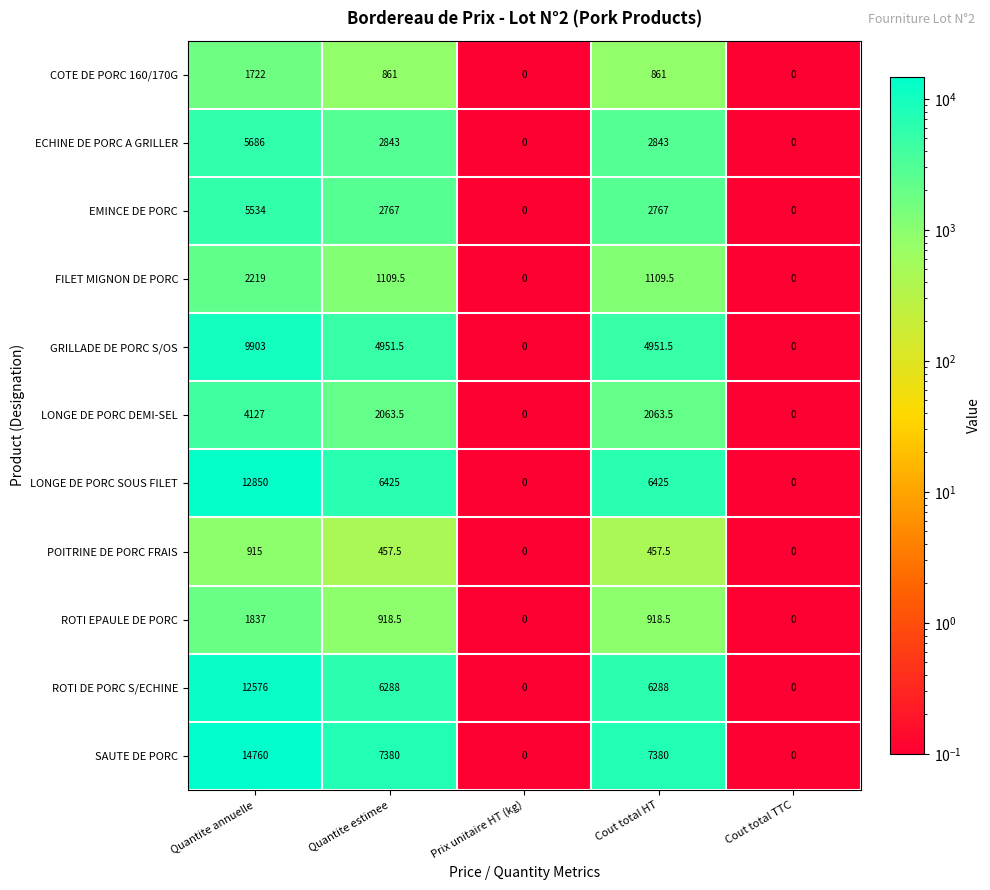

At which category is the sum across all series the highest?

Quantite annuelle